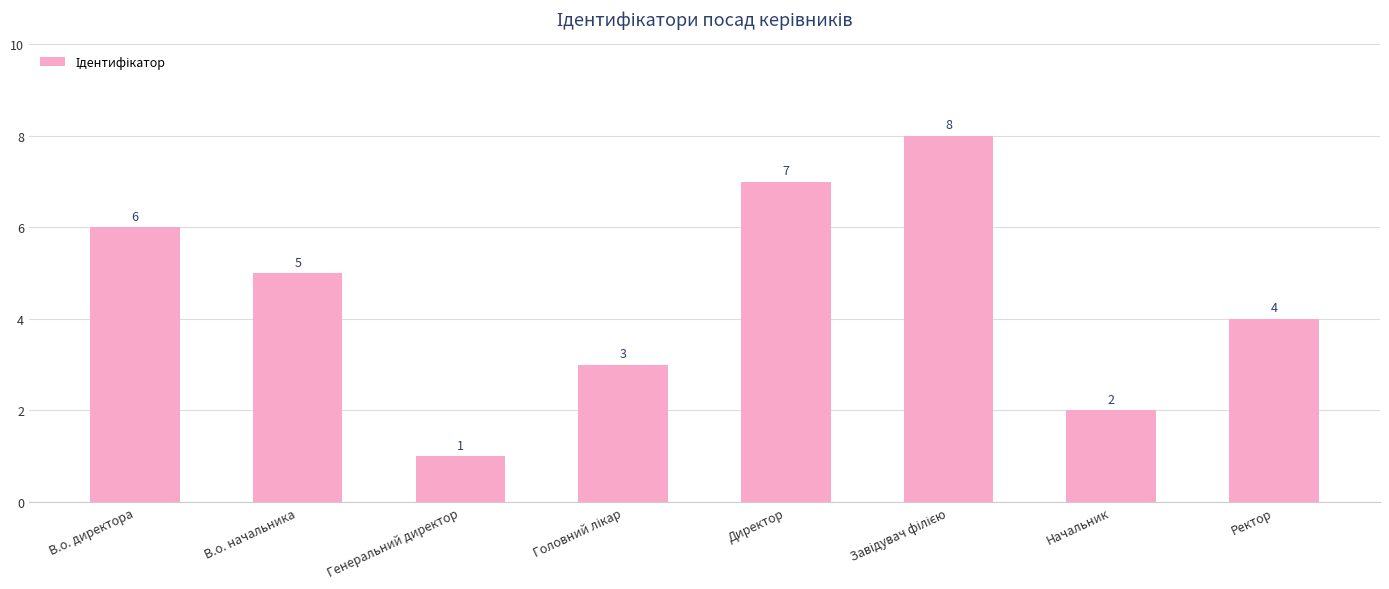

What is the label of the 3rd bar from the left?

Генеральний директор